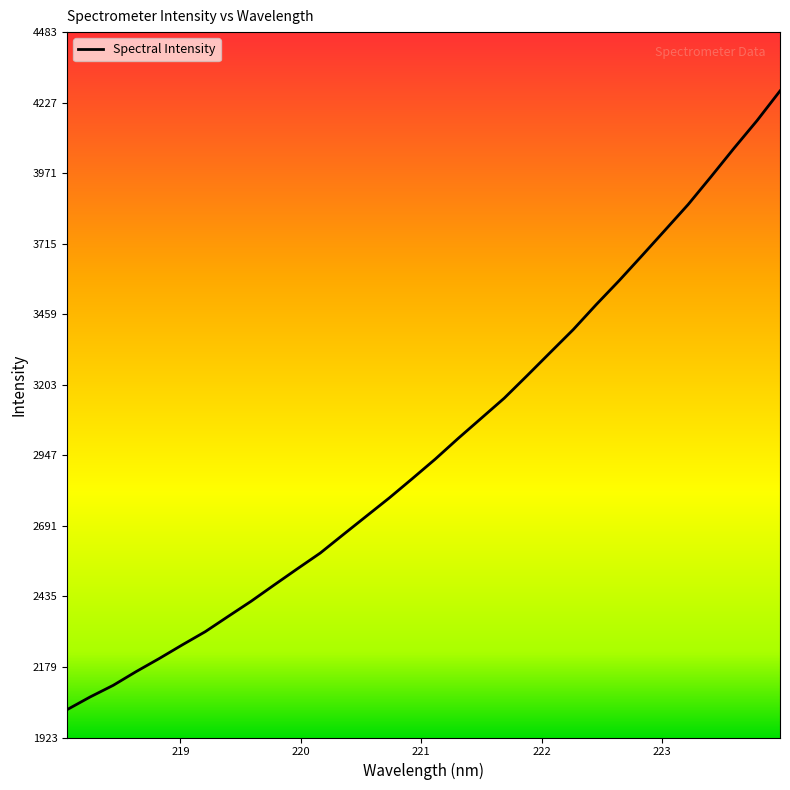

At which label does the data first exceed 2934?

221.1174